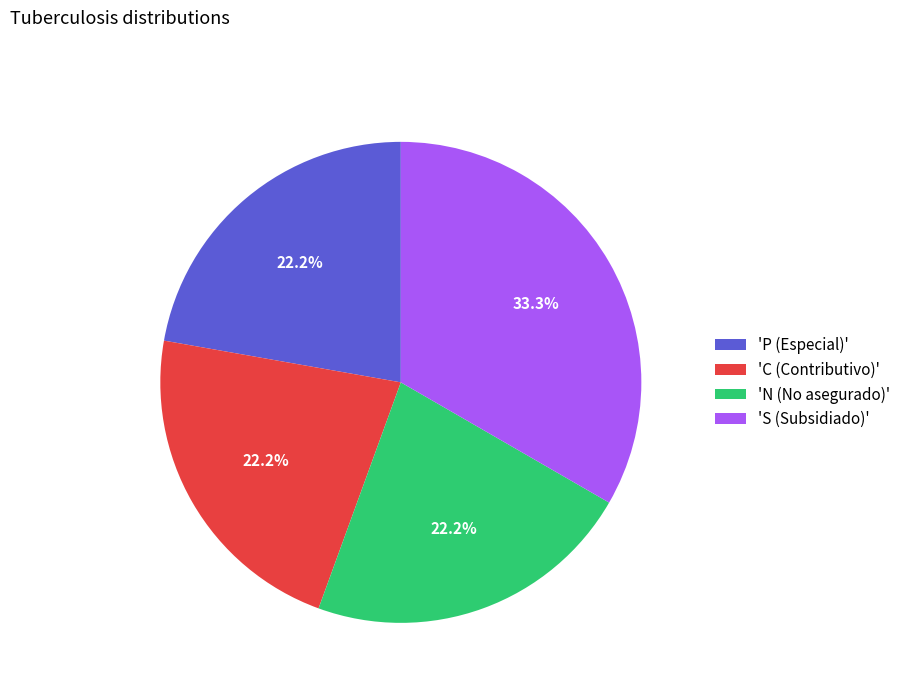

To the nearest percent, what is the difference between the largest and smallest slice percentages?

11%